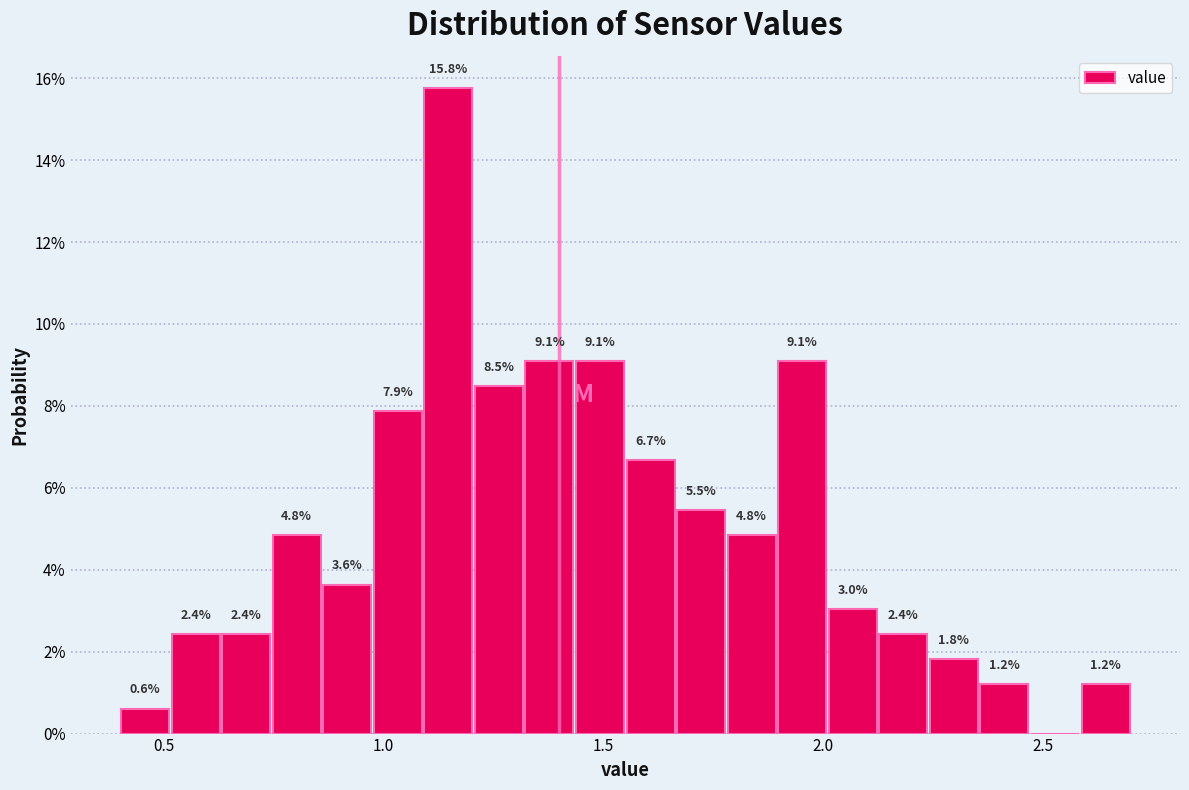

Around what value on the x-axis is the tallest bar? Give the approximate position of its centre, as read against the axis.

1.15